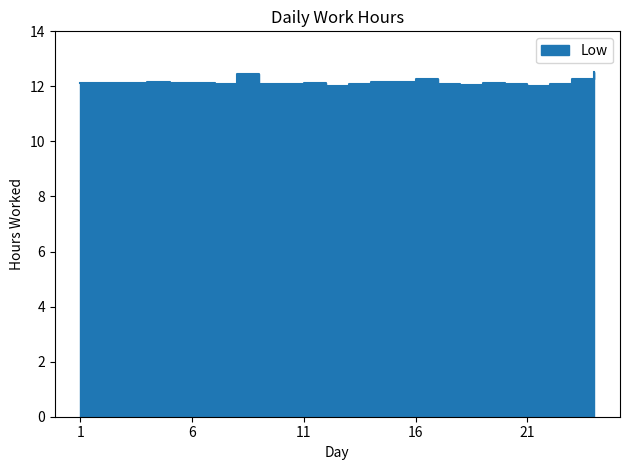

Rank the categories by value from lowest to highest.

12, 21, 18, 17, 10, 13, 22, 7, 9, 20, 2, 11, 19, 1, 3, 5, 6, 4, 14, 15, 16, 23, 8, 24